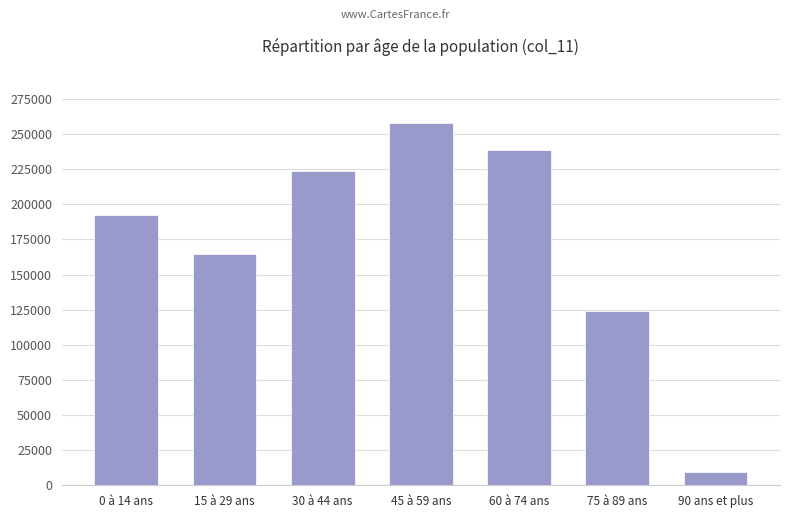

How many bars are there in total?

7